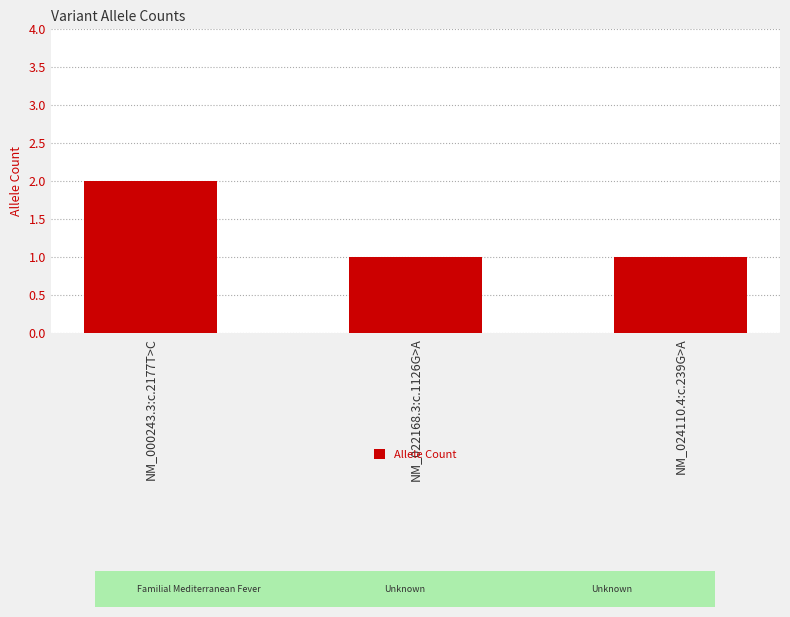

Is it true that the value at NM_024110.4:c.239G>A is 1?

True